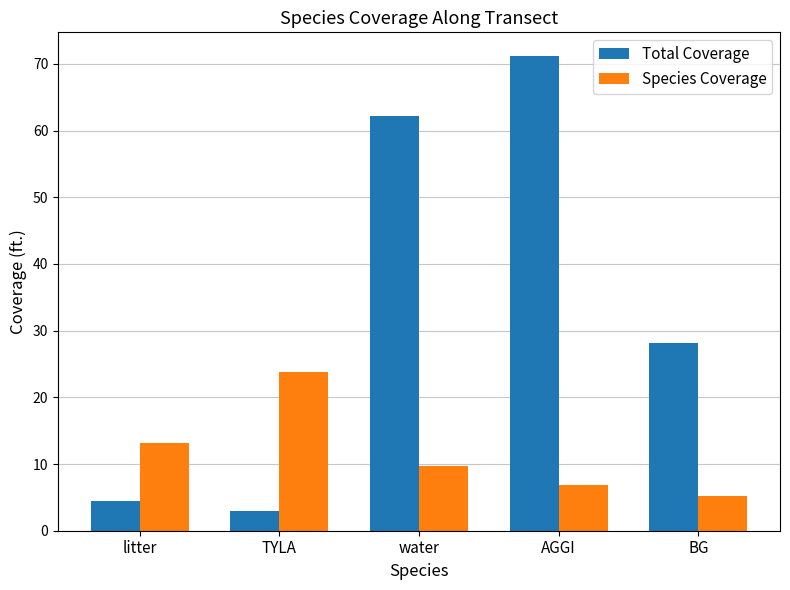

The value of Species Coverage at BG is 5.2. True or false?

True